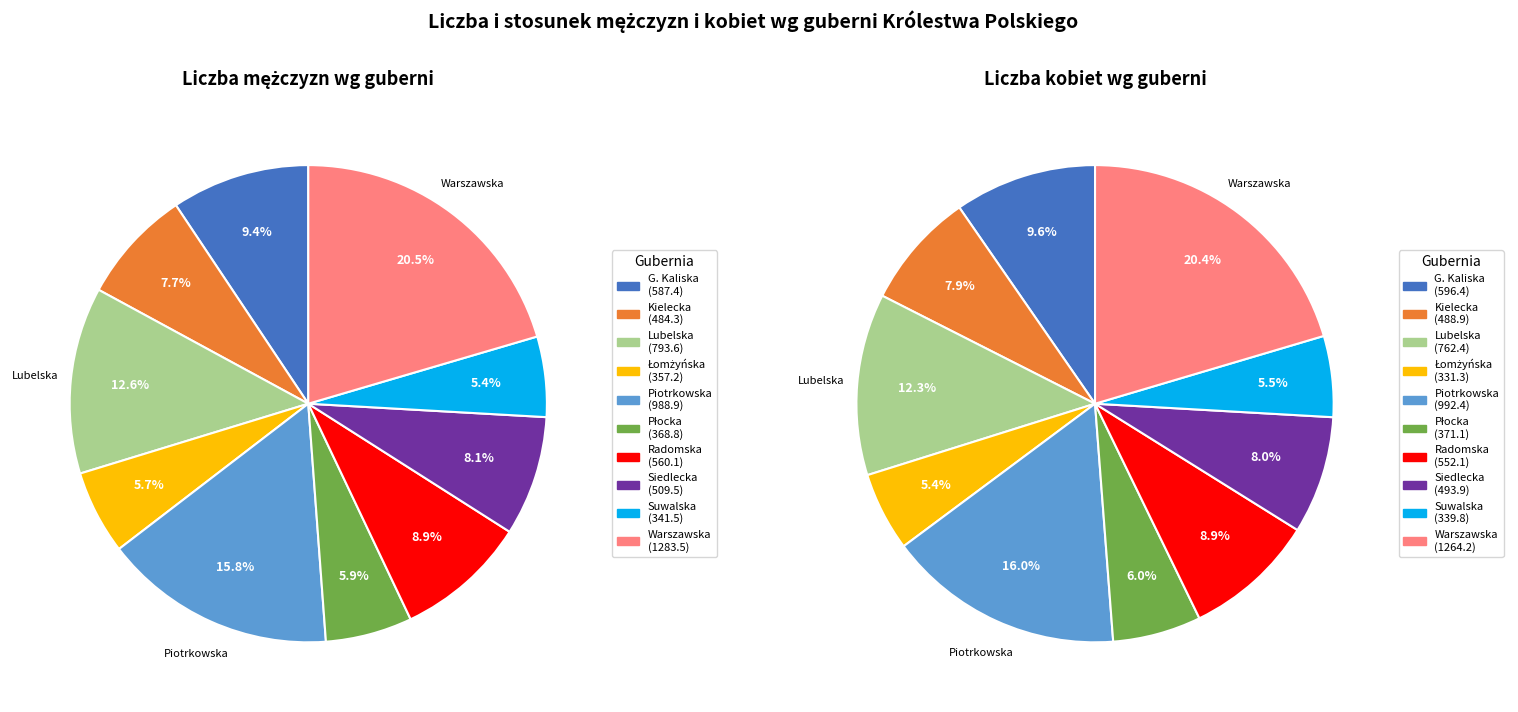

How many segments does this pie chart have?

10